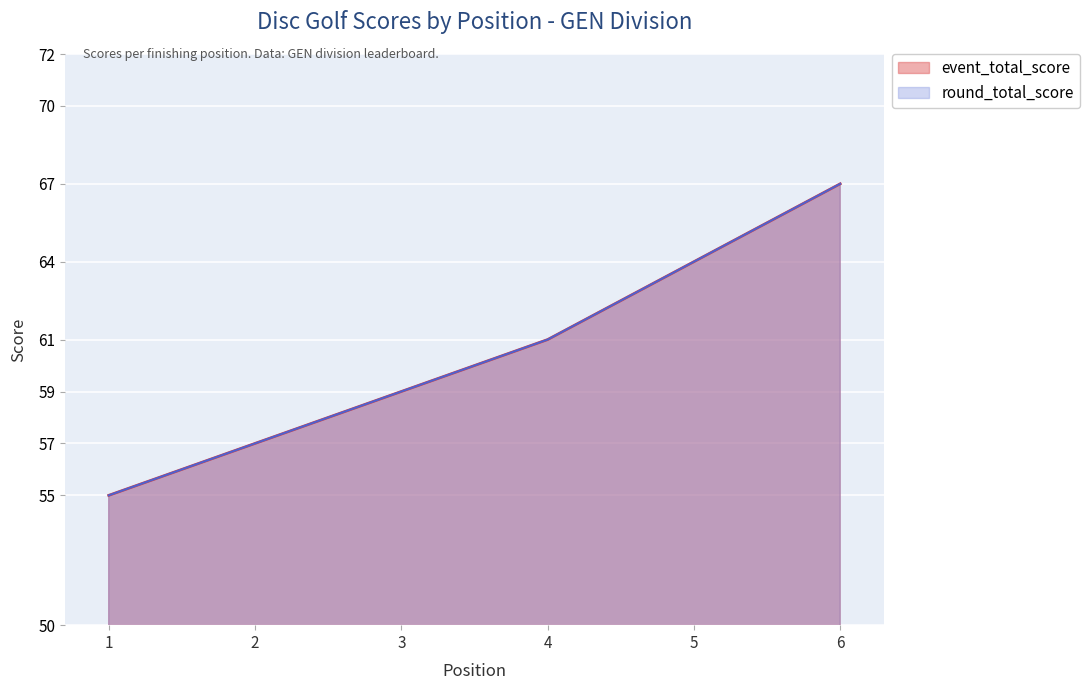

How many data points does each series have?

6